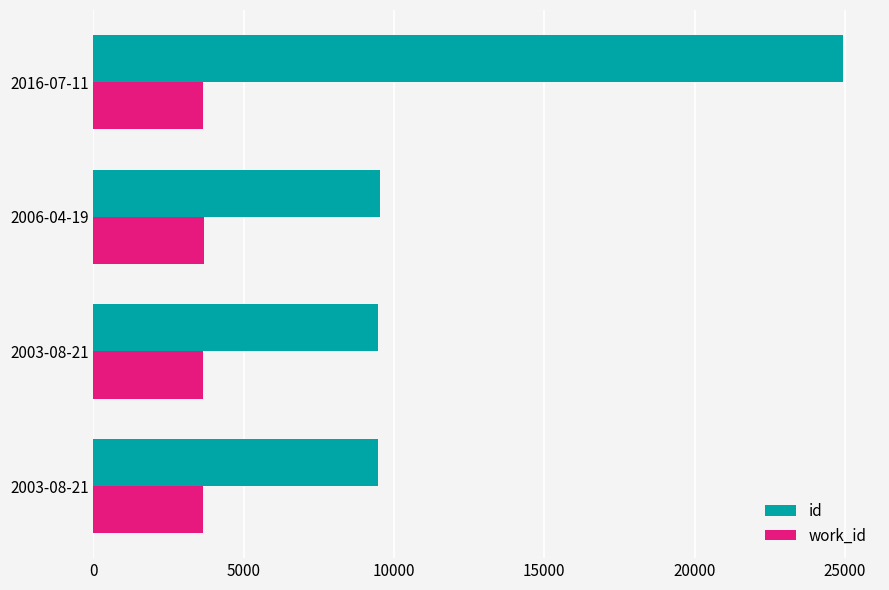

What is the average value of the id series?

13346